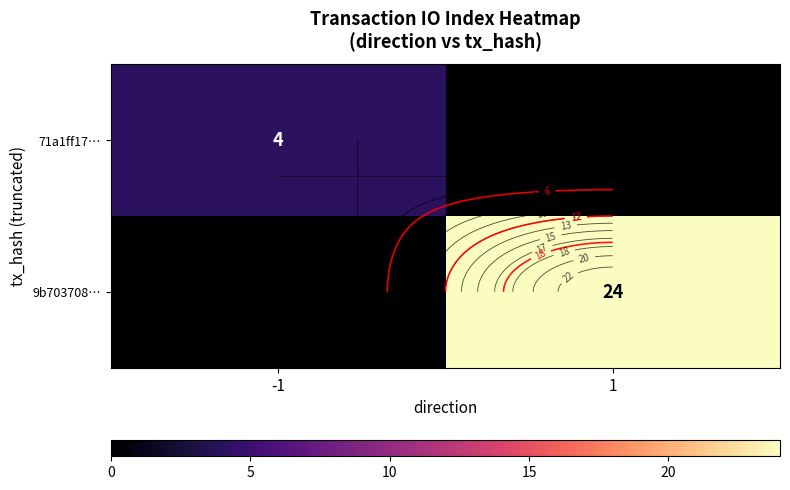

Rank the categories by 71a1ff17… value from lowest to highest.

1, -1